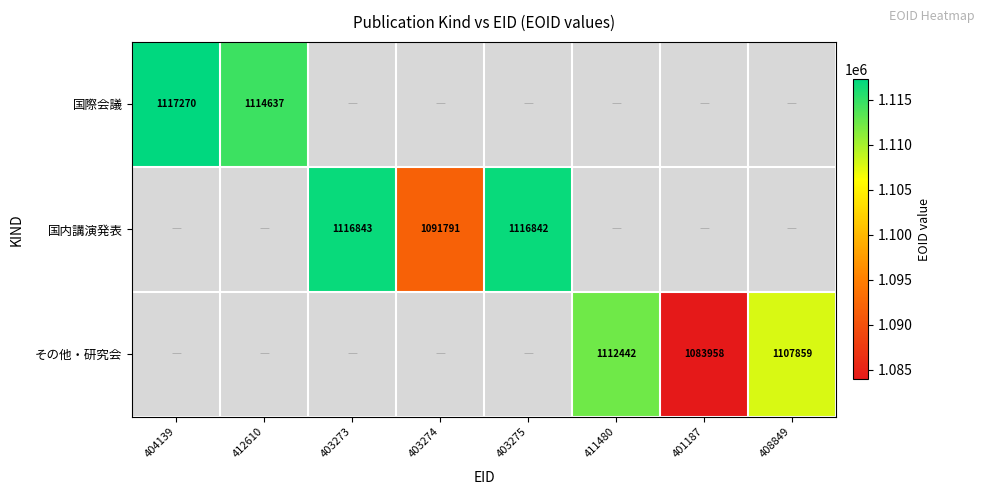

Is it true that 国際会議 equals 1114637 at 412610?

True